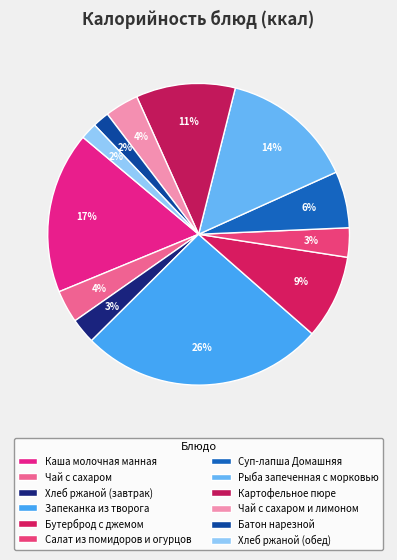

To the nearest percent, what portion does Суп-лапша Домашняя represent?

6%